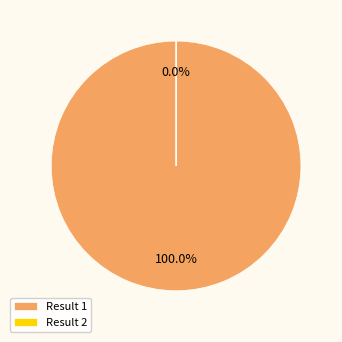

What is the change in value from 1 to 2?

-2088360208